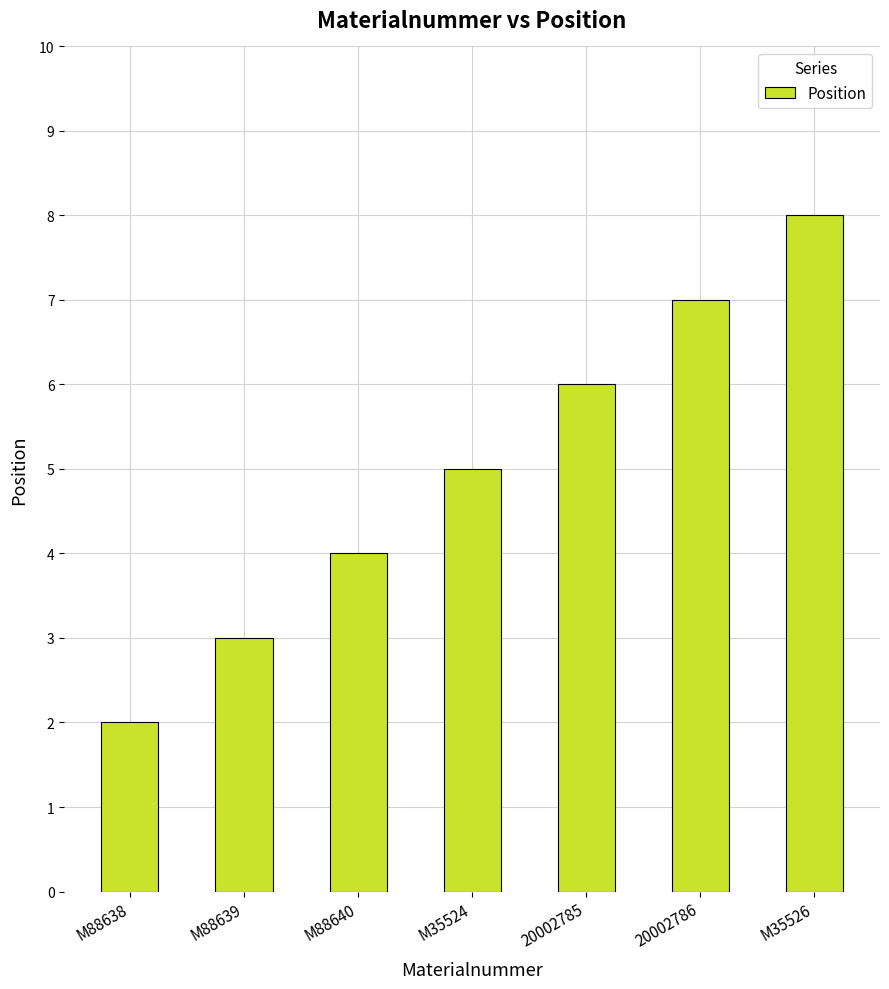

What is the change in value from 20002785 to 20002786?

+1